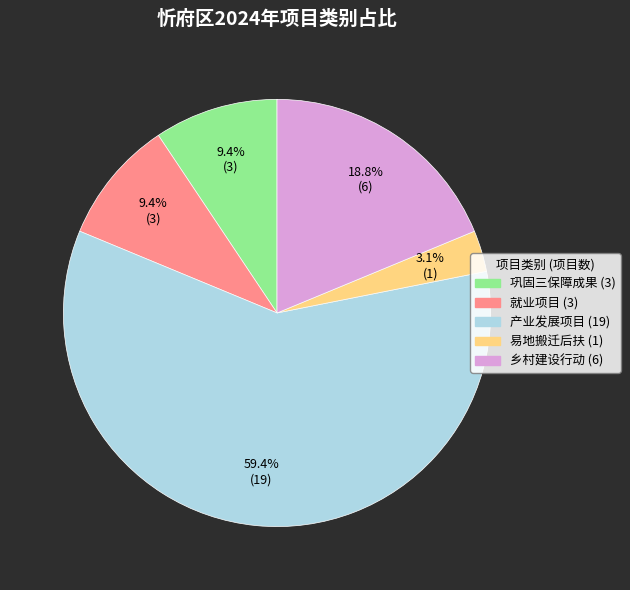

To the nearest percent, what is the combined percentage of 就业项目 and 乡村建设行动?

28%